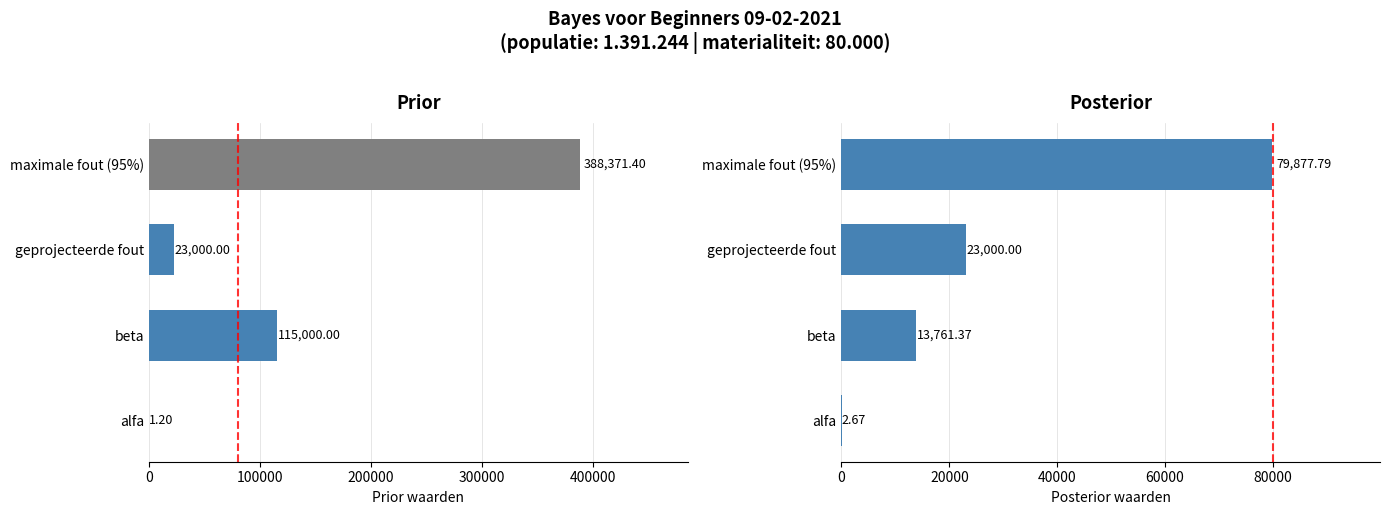

Is it true that prior equals 23000.0 at geprojecteerde fout?

True